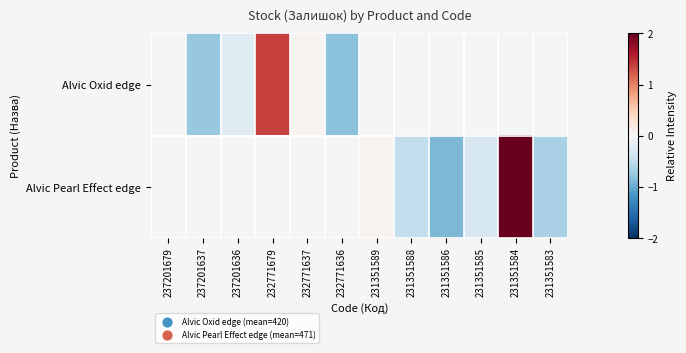

Between 232771636 and 237201679, which is larger?

237201679